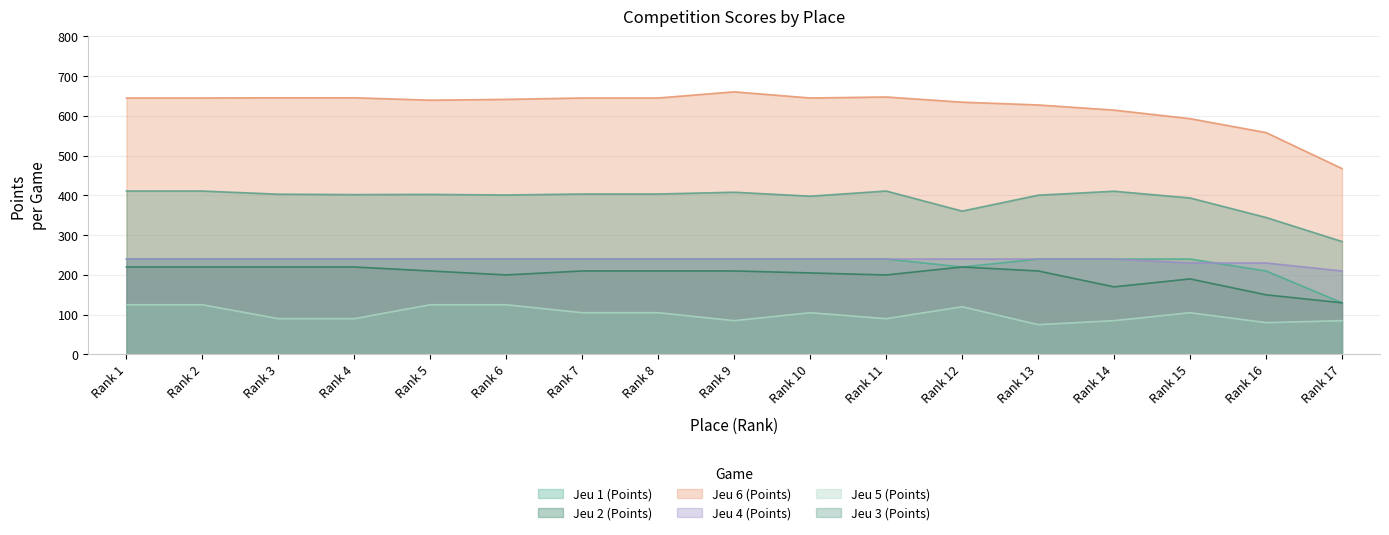

Is the value of Jeu 3 (Points) at Rank 16 greater than the value of Jeu 1 (Points) at Rank 11?

Yes